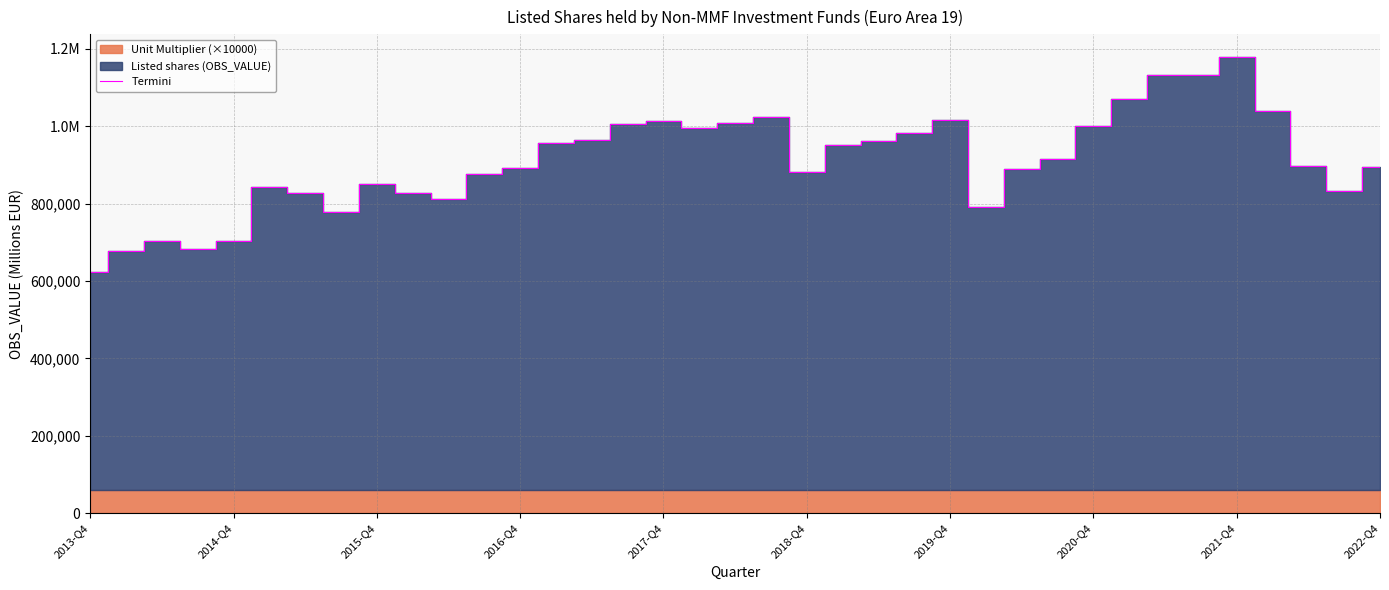

Reading left to right, transcribe all the data shown in this chart.

622466.8	678925.9	703347.8	683737.6	703203.7	842840.4	827879.9	779392.6	850178.1	827794.9	813067.3	877780.8	891499.4	958158.2	965319.1	1005804.8	1013228.4	996331.9	1008110.6	1025253.8	880849.1	950523.8	961256.1	982611.9	1017159.1	791056.2	890259.4	915274.9	1000827.6	1070418.5	1133655.4	1132649.0	1178885.4	1039657.9	898032.9	833740.4	894995.6